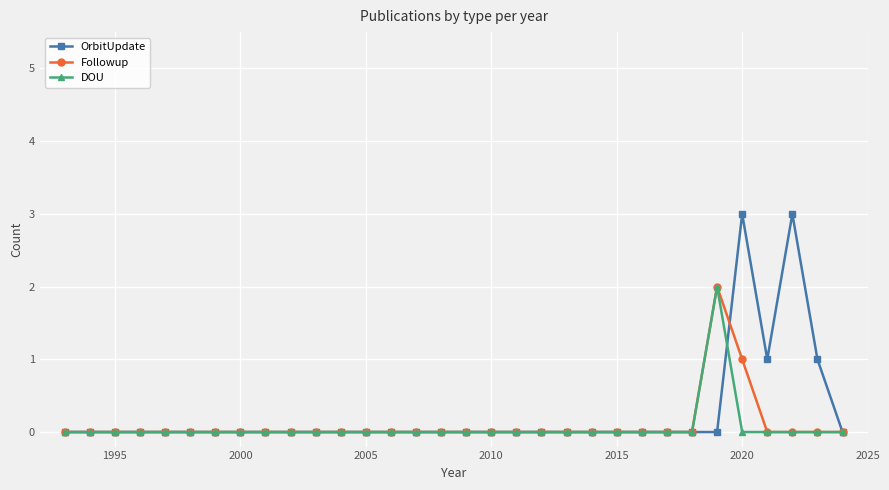

Reading left to right, extract all data points from this chart.

OrbitUpdate: 0	0	0	0	0	0	0	0	0	0	0	0	0	0	0	0	0	0	0	0	0	0	0	0	0	0	0	3	1	3	1	0
Followup: 0	0	0	0	0	0	0	0	0	0	0	0	0	0	0	0	0	0	0	0	0	0	0	0	0	0	2	1	0	0	0	0
DOU: 0	0	0	0	0	0	0	0	0	0	0	0	0	0	0	0	0	0	0	0	0	0	0	0	0	0	2	0	0	0	0	0